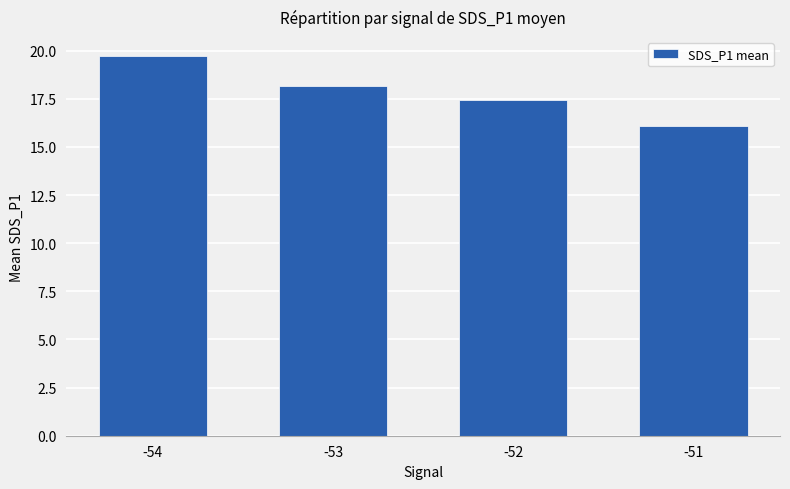

How many data points does each series have?

4